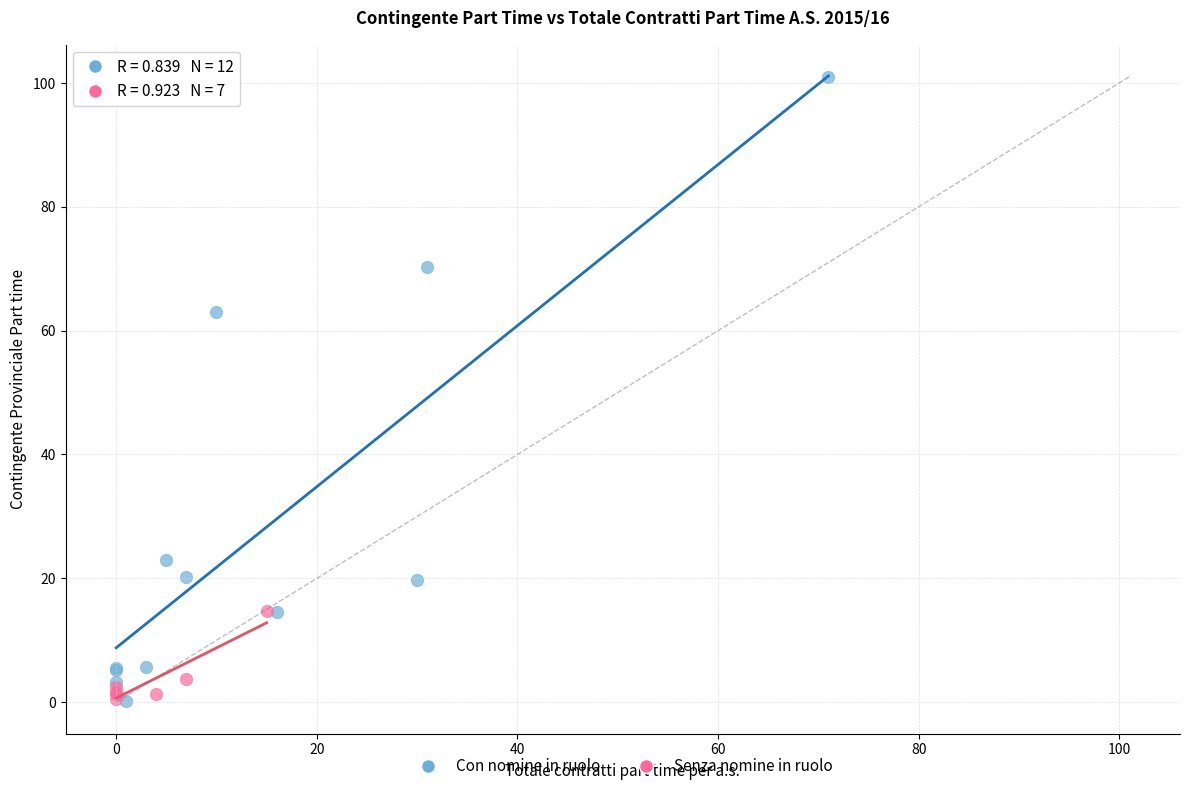

Which series has the largest Y range (max minus min)?

Con nomine in ruolo